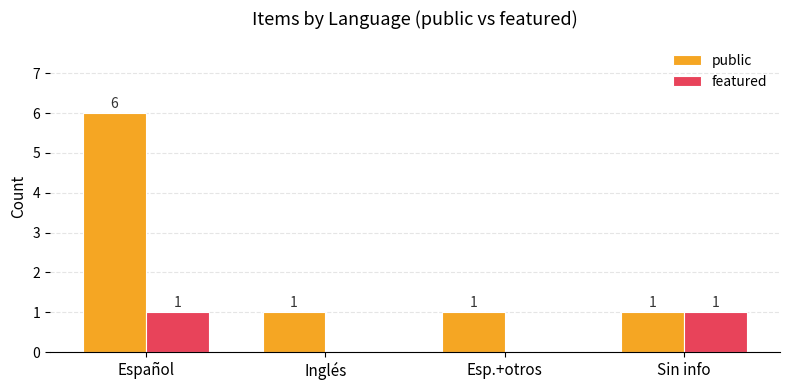

How many public values are between 1 and 6?

4